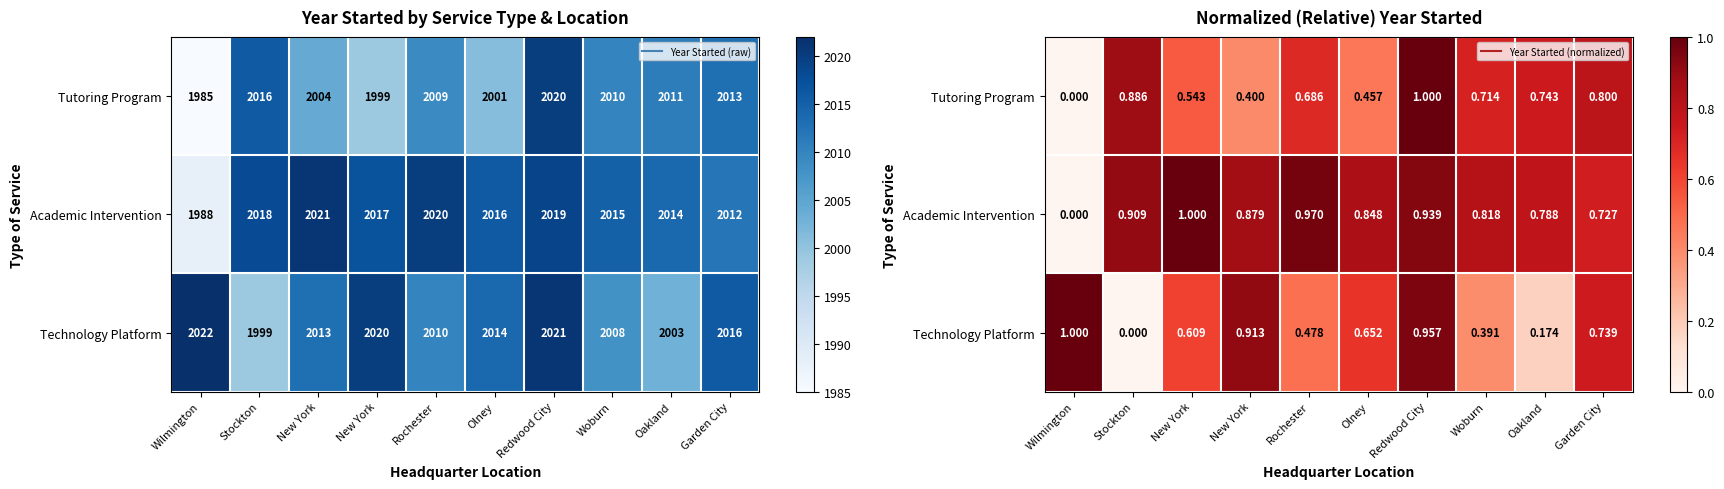

At which label does Technology Platform reach its peak?

Wilmington